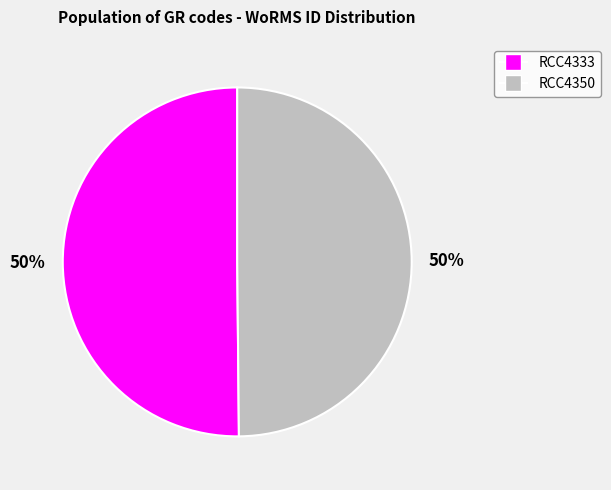

To the nearest percent, what percentage of the pie is RCC4333?

50%